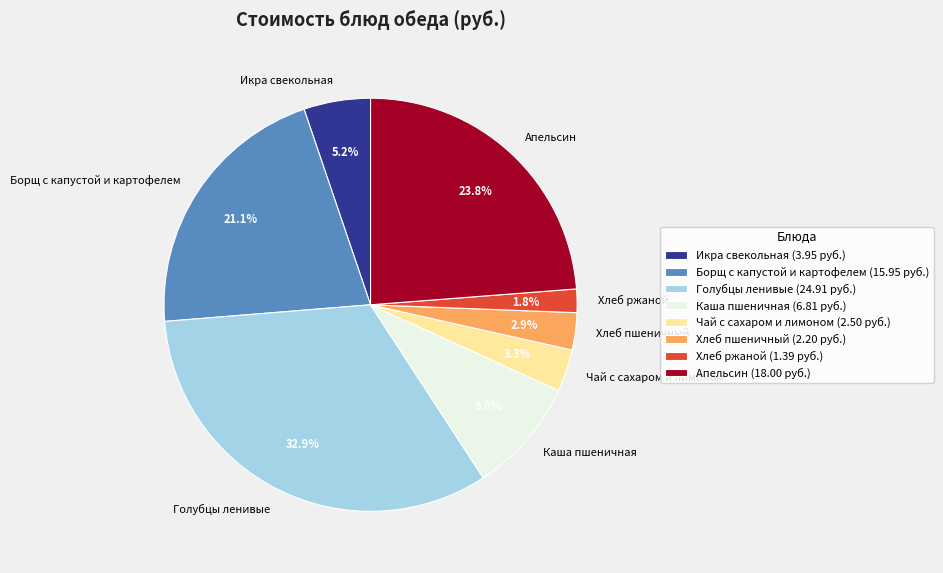

Which category has the biggest portion of the pie?

Голубцы ленивые